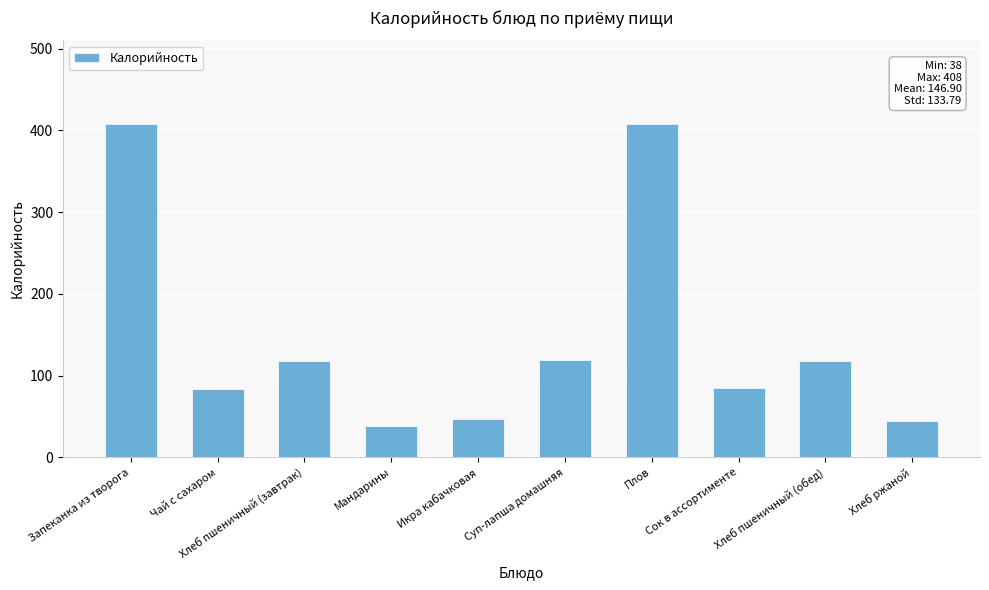

The chart shows a value of 38 at Мандарины. True or false?

True